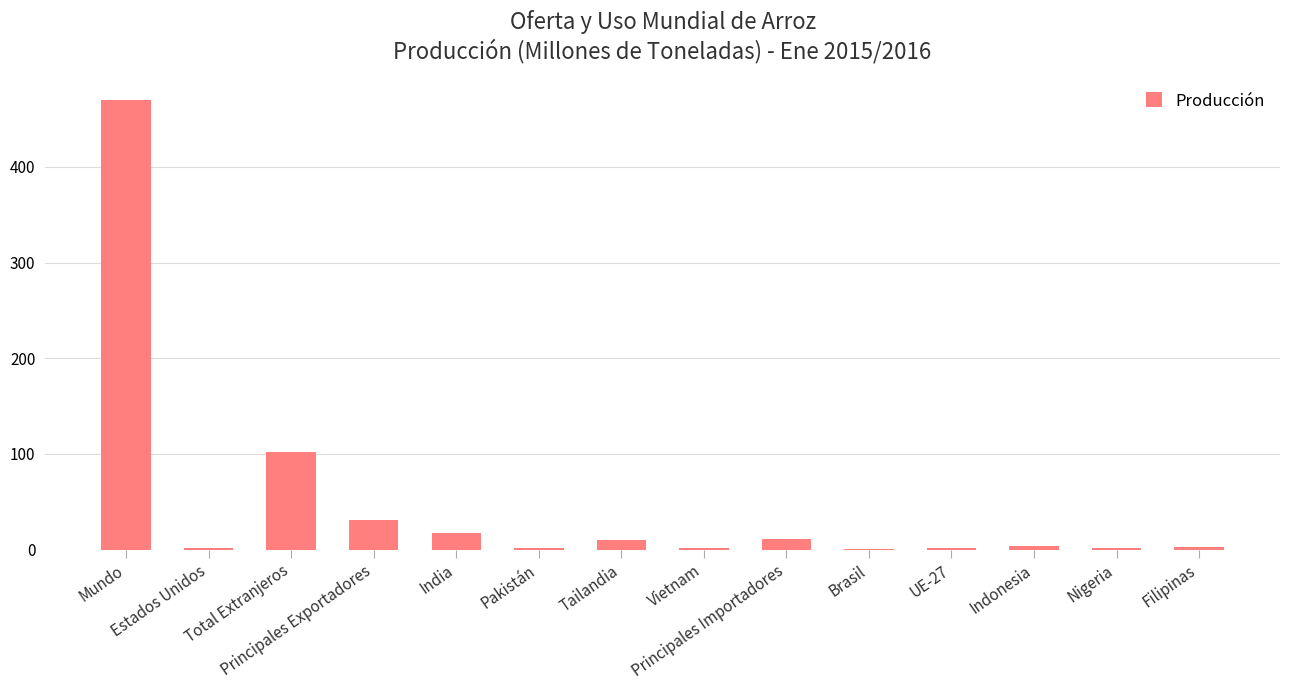

What is the maximum value shown in the chart?

470.1